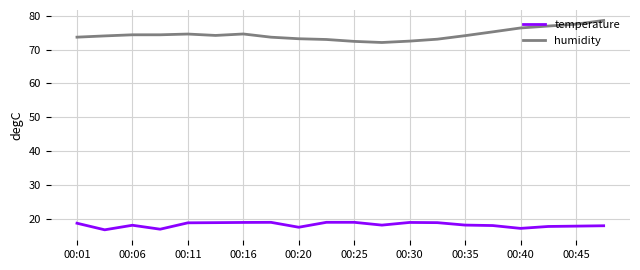

Rank the series by their average value, from lowest to highest.

temperature, humidity